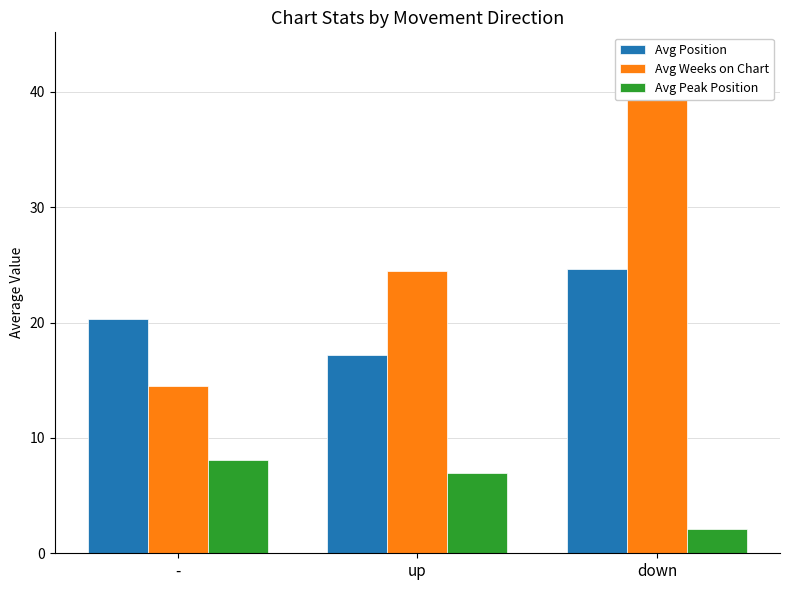

Which label corresponds to the smallest value in the chart?

down